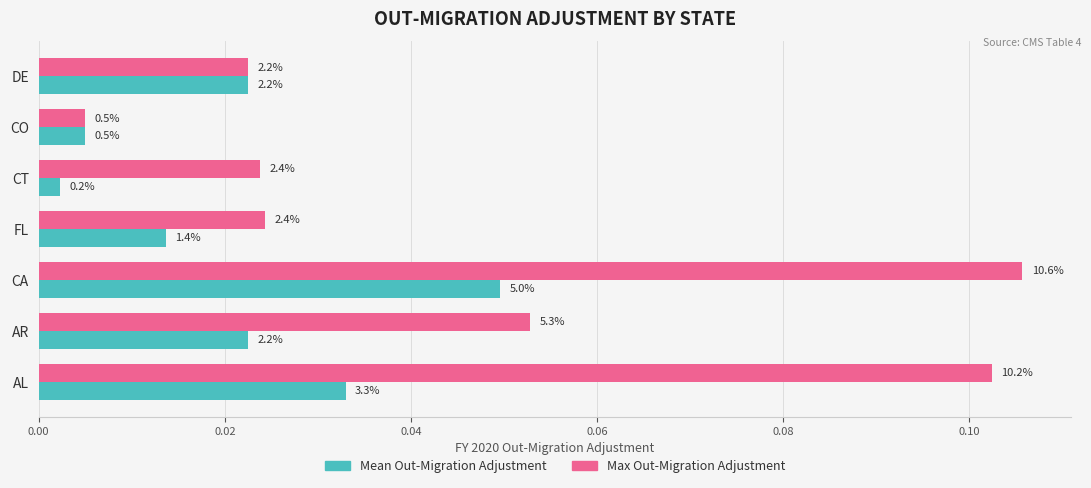

Does the chart contain any negative values?

No